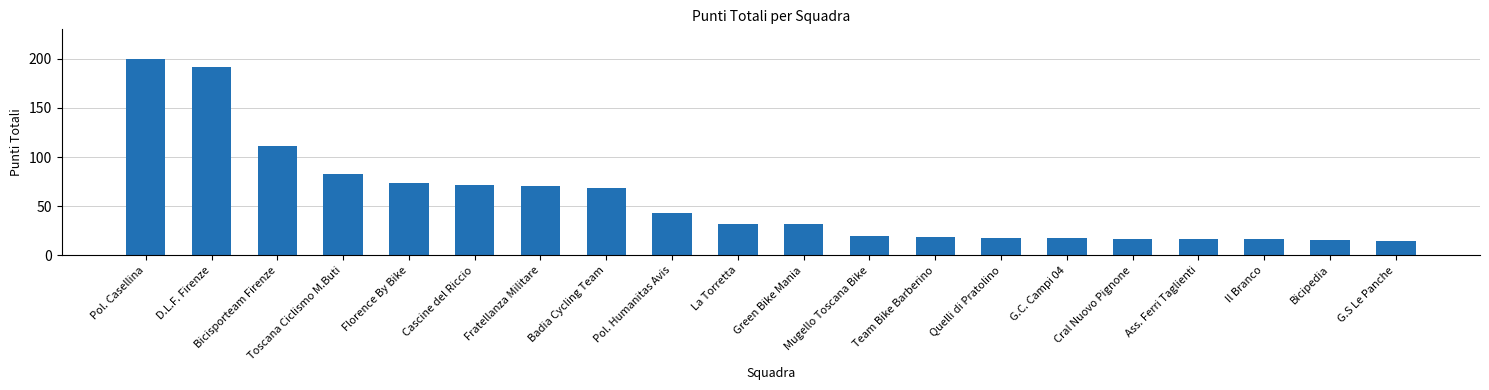

The chart shows a value of 42 at Cascine del Riccio. True or false?

False